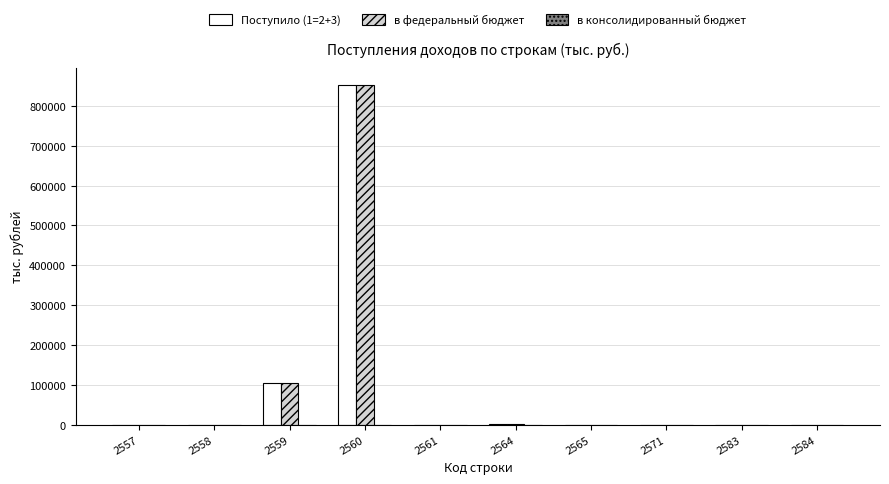

Which label corresponds to the largest value in the chart?

2560